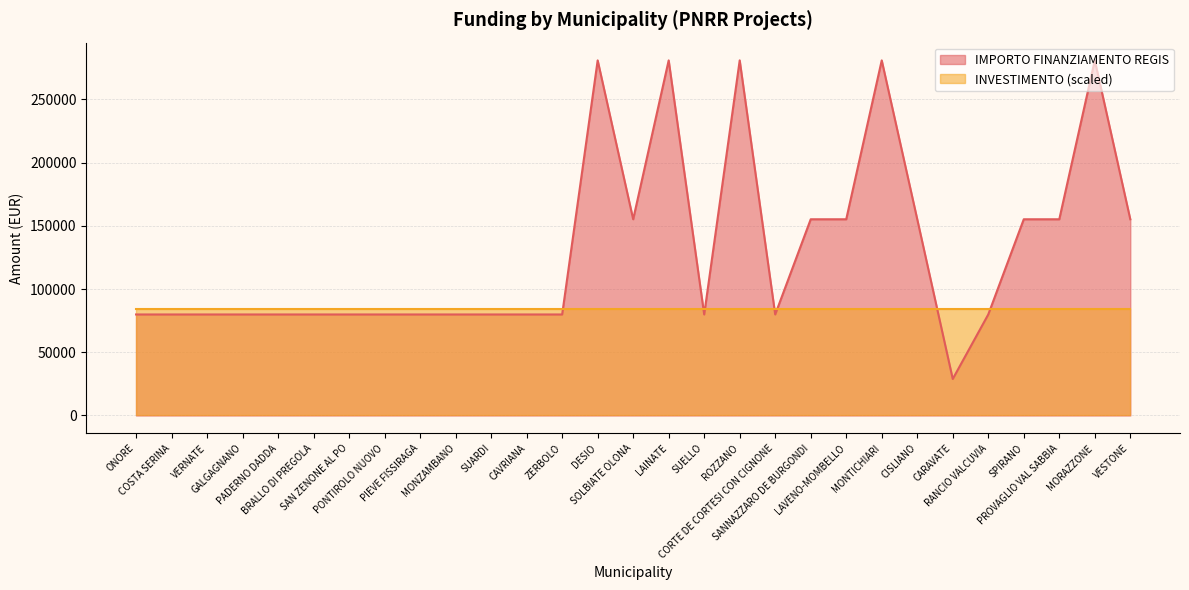

What is the label of the 8th point from the left?

PONTIROLO NUOVO